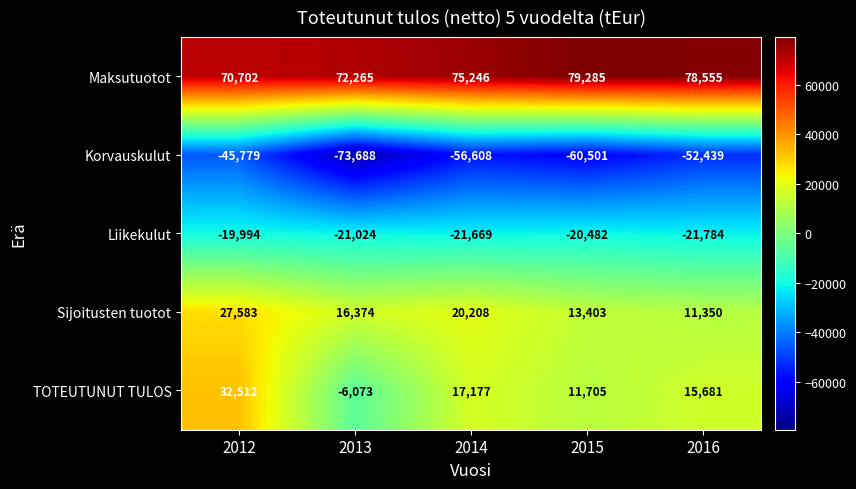

Where is Sijoitusten tuotot nearest to the value 19466?

2014